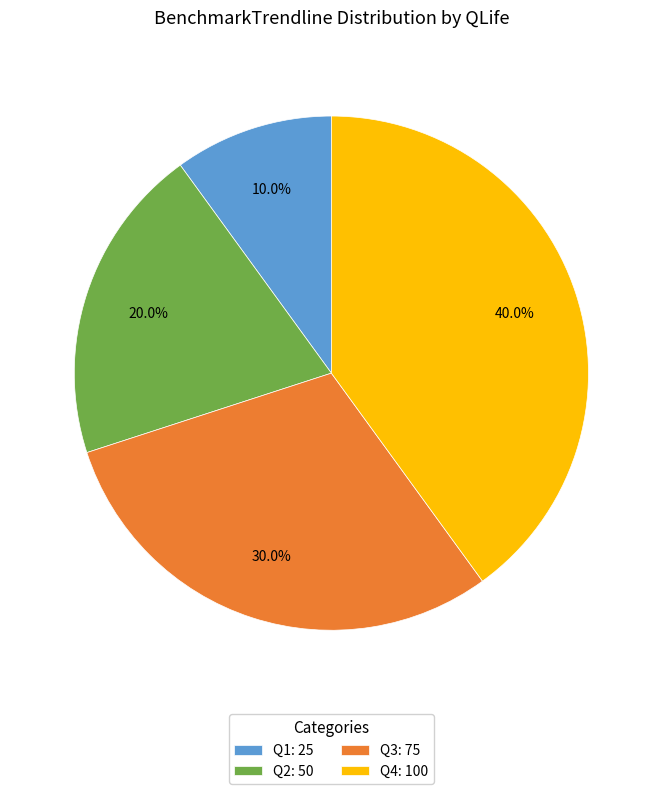

Does Q1: 25 represent more than half of the total?

No